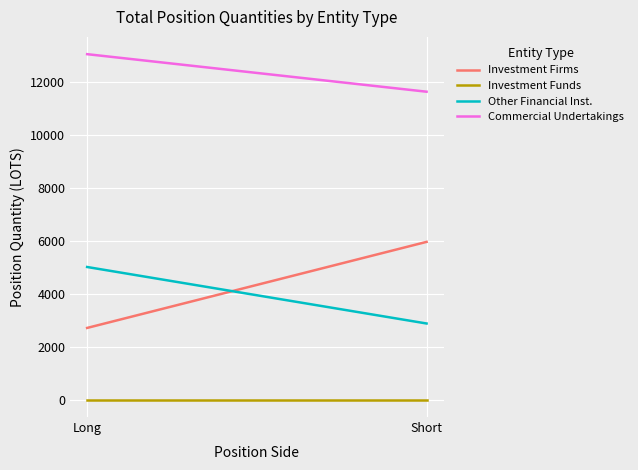

Which series has the widest spread of values?

Investment Firms